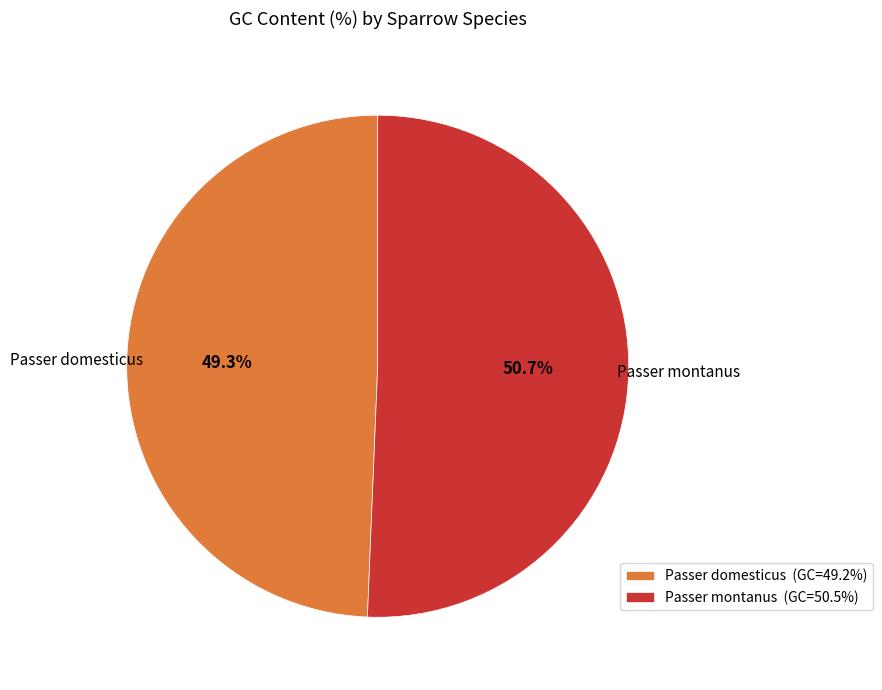

How many segments does this pie chart have?

2